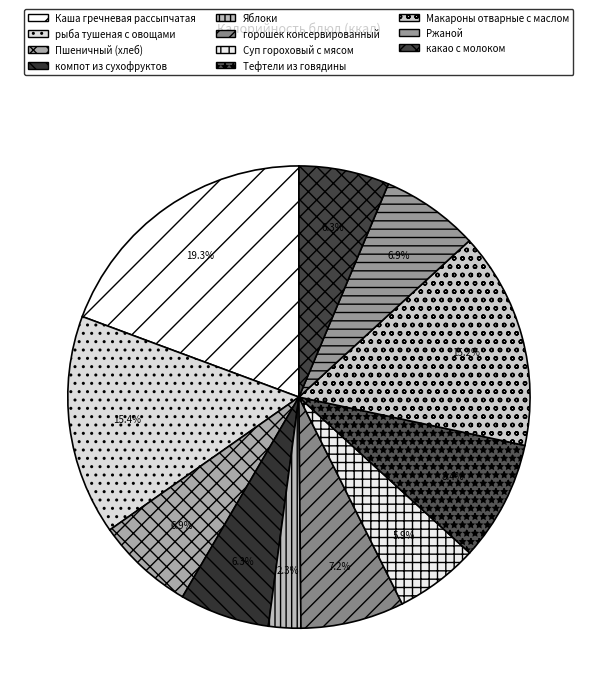

Is there a majority slice in this chart?

No